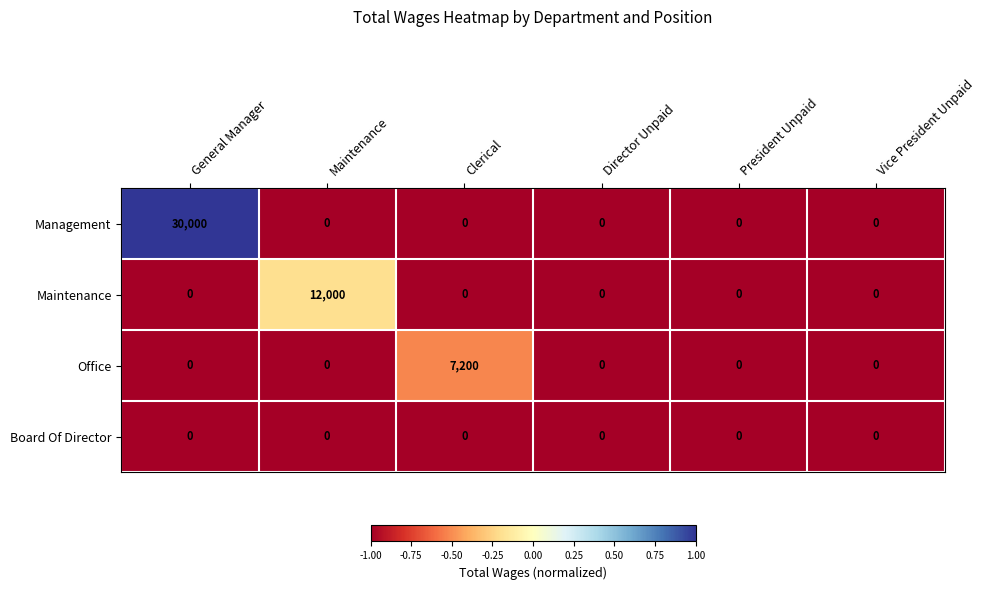

What is the spread (max minus min) of values at General Manager?

30000